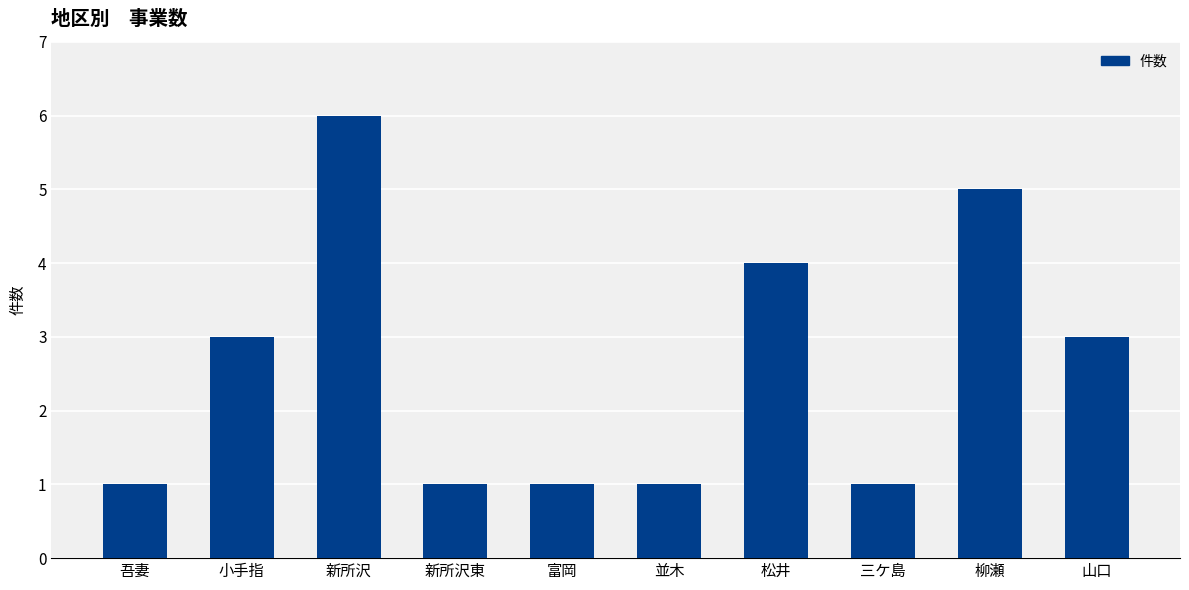

How many bars are there in total?

10